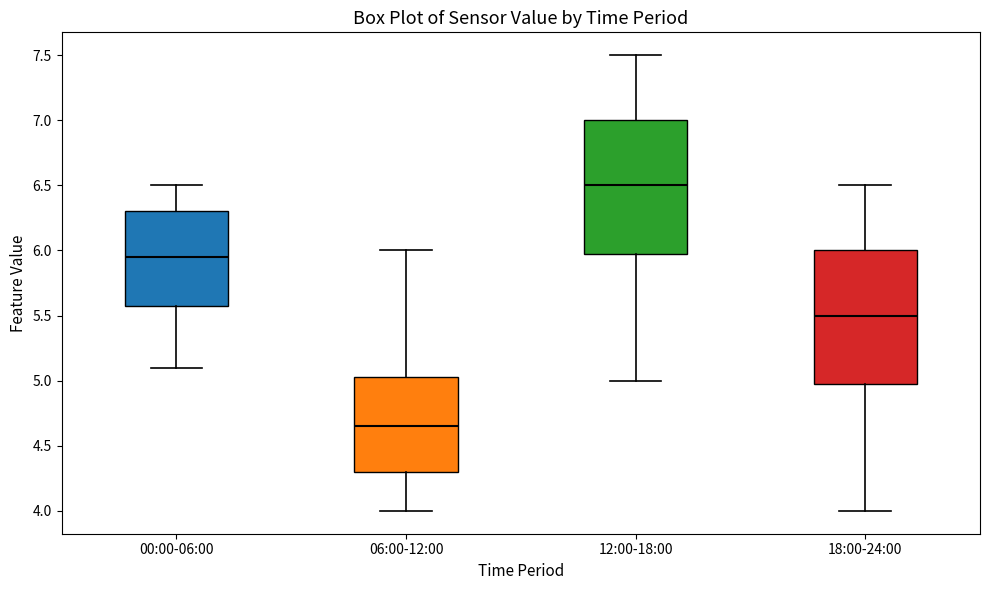

Where is the upper edge of the box for 06:00-12:00 on the y-axis? The values are not printed on the chart, so give them approximately, as read against the axis.

5.05